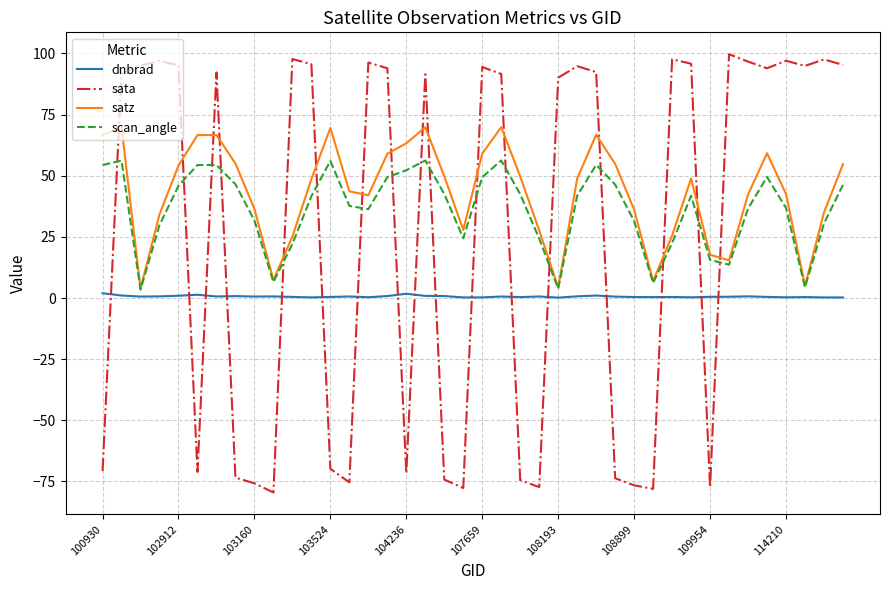

How many lines are shown in the chart?

4